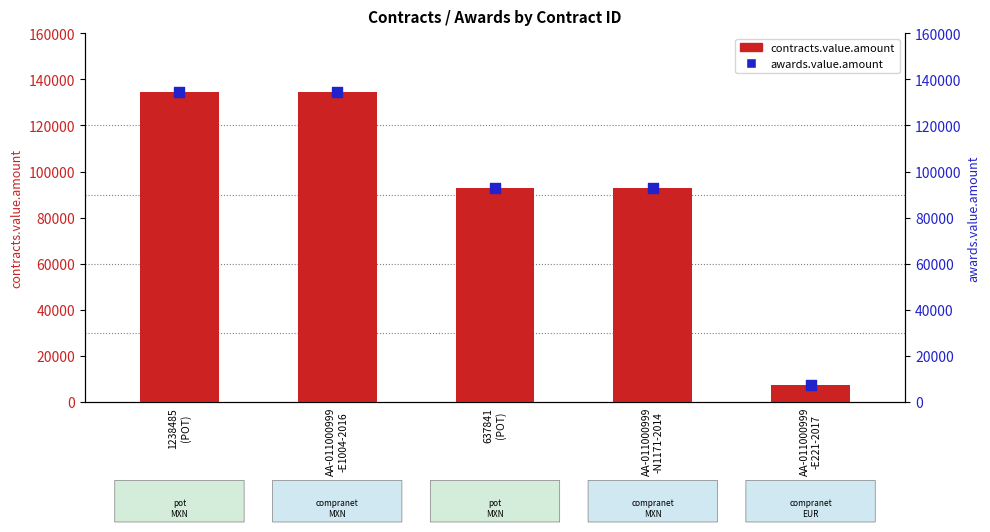

Which series has the widest spread of Y values?

contracts.value.amount